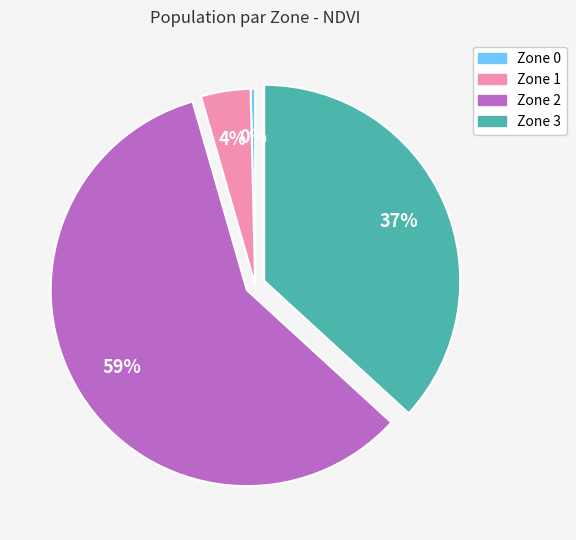

Which category has the smallest portion of the pie?

Zone 0